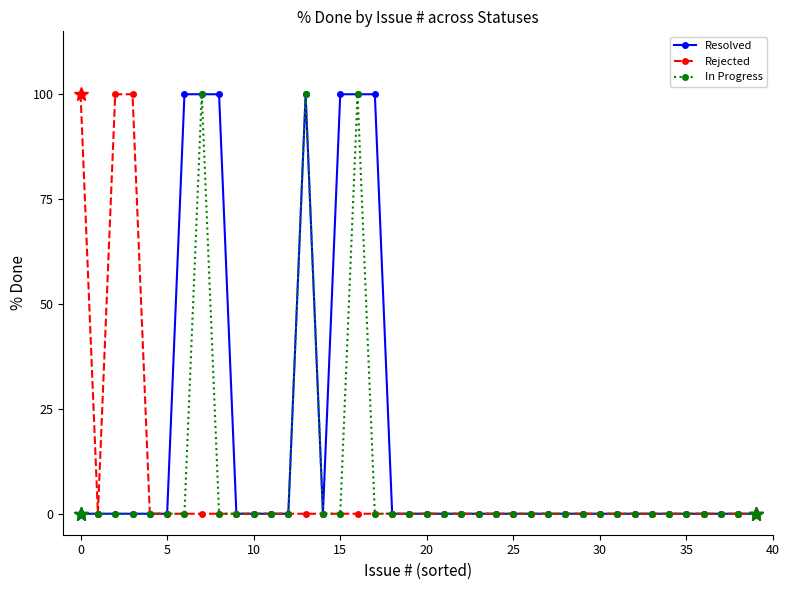

Is this an area chart (filled region under the line)?

No